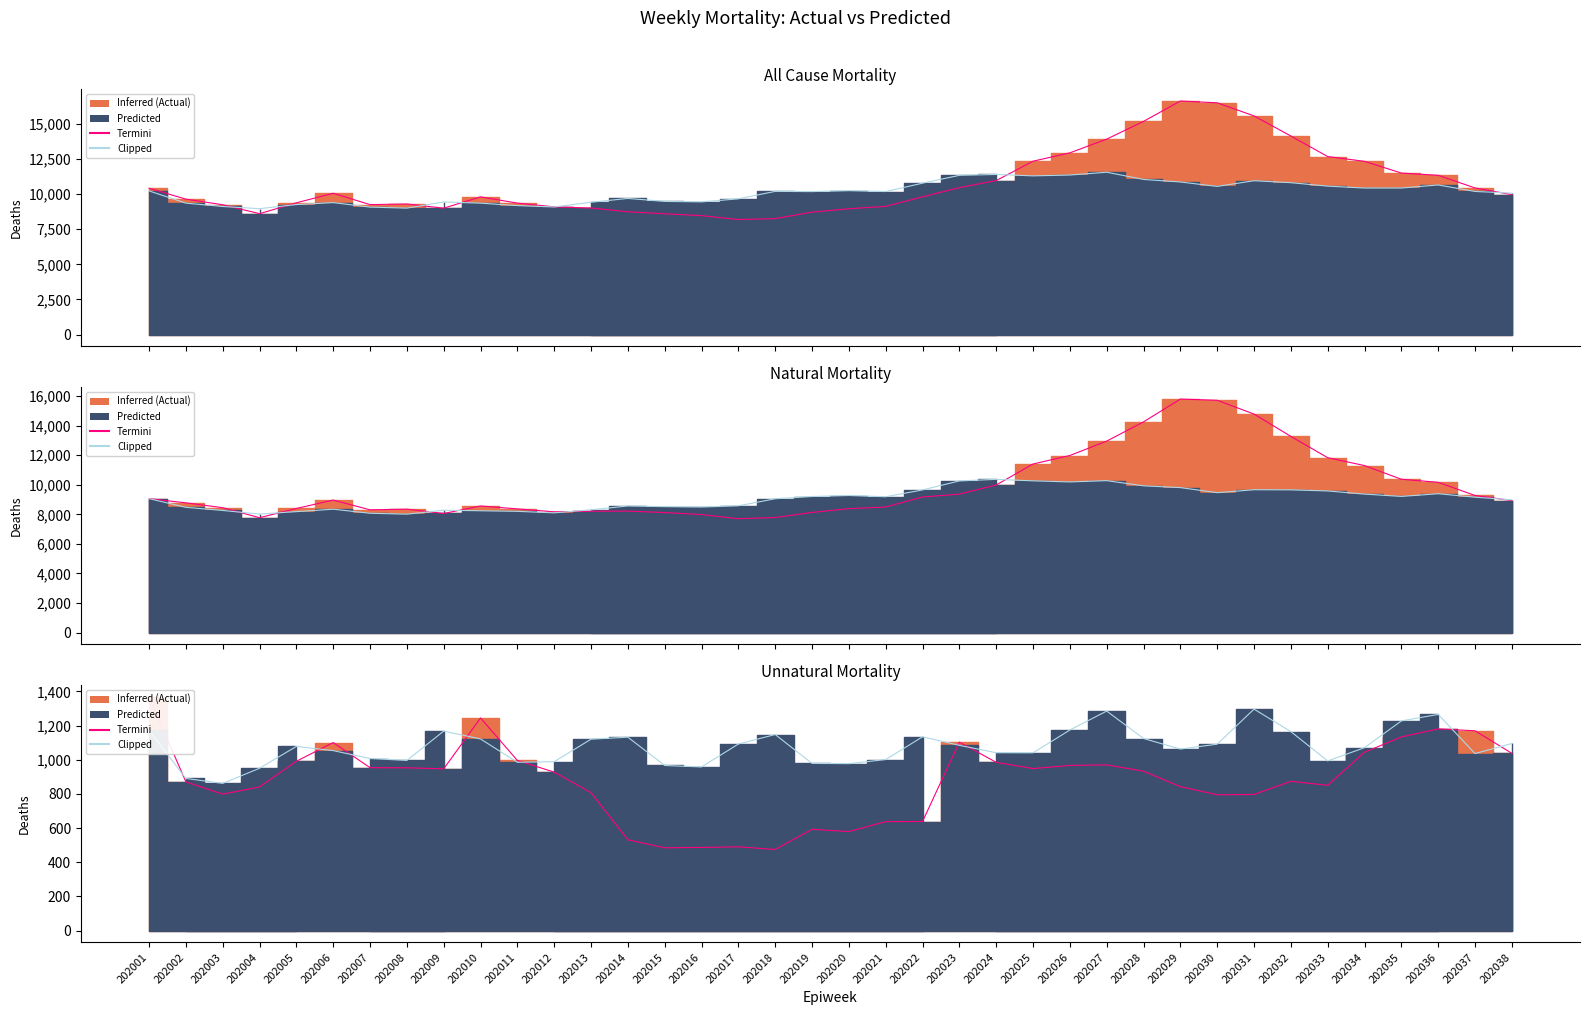

What is the sum of the Clipped values at 202022 and 202005?

2211.8